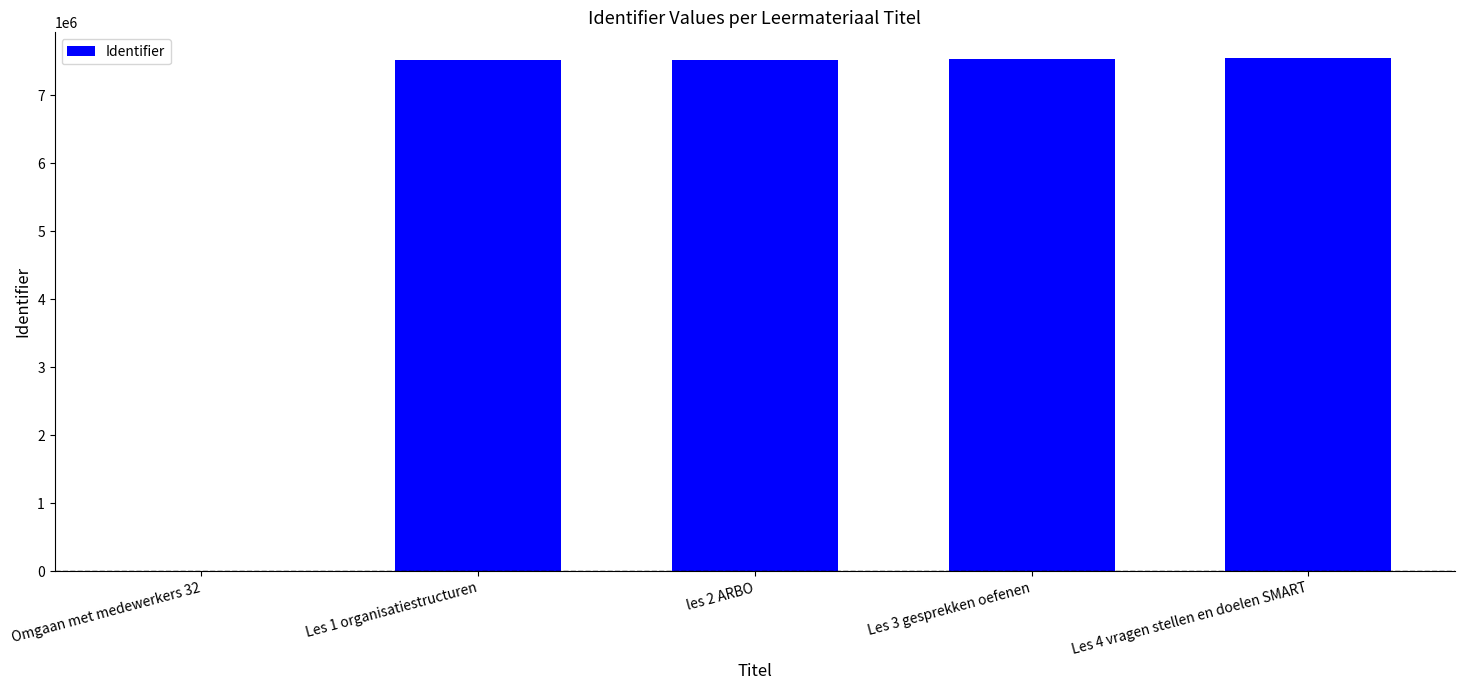

True or false: the data shows 7544852 at Les 4 vragen stellen en doelen SMART.

True